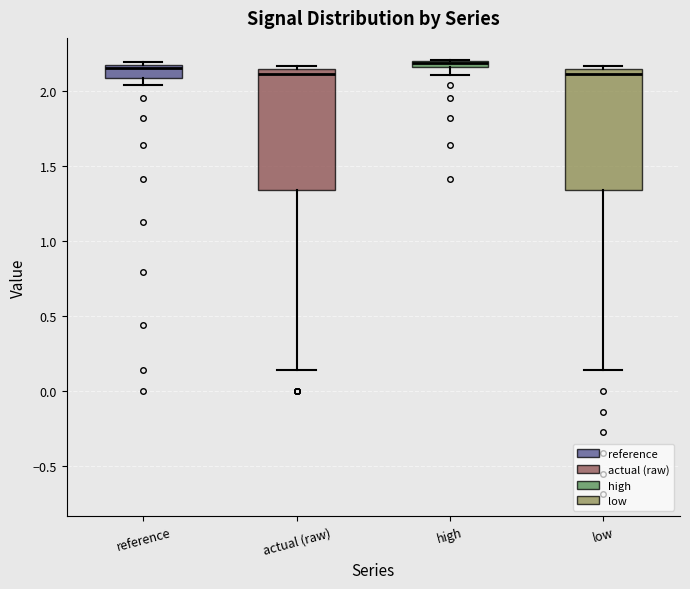

Where does the lower whisker of the box for actual (raw) end on the y-axis? The values are not printed on the chart, so give them approximately, as read against the axis.

0.15